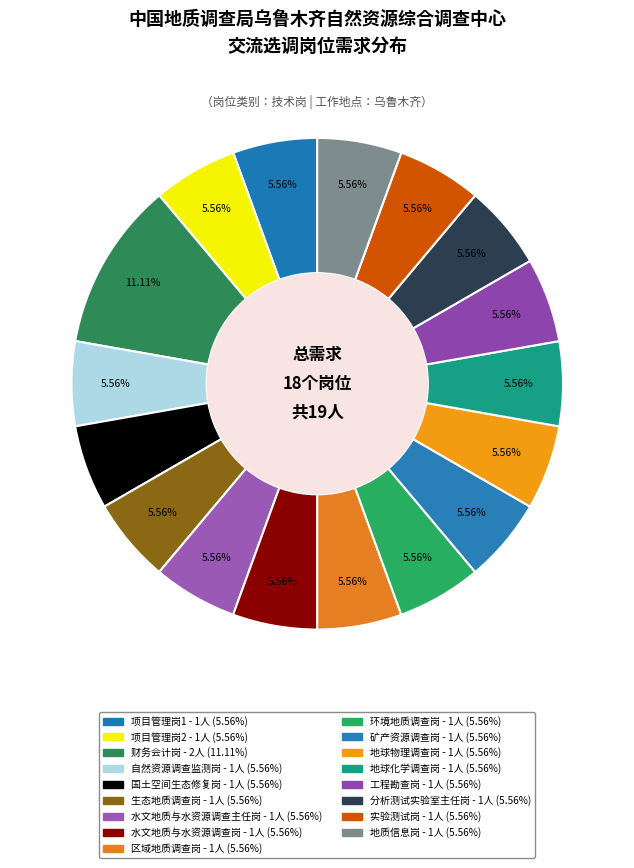

Rank the categories by value from highest to lowest.

财务会计岗, 项目管理岗1, 项目管理岗2, 自然资源调查监测岗, 国土空间生态修复岗, 生态地质调查岗, 水文地质与水资源调查主任岗, 水文地质与水资源调查岗, 区域地质调查岗, 环境地质调查岗, 矿产资源调查岗, 地球物理调查岗, 地球化学调查岗, 工程勘查岗, 分析测试实验室主任岗, 实验测试岗, 地质信息岗